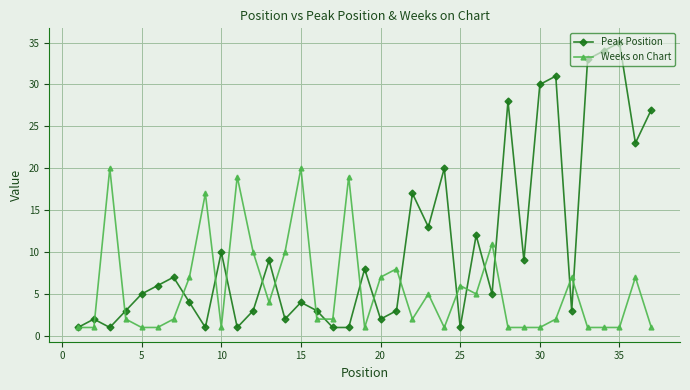

At how many categories does at least one series exceed 22?

8